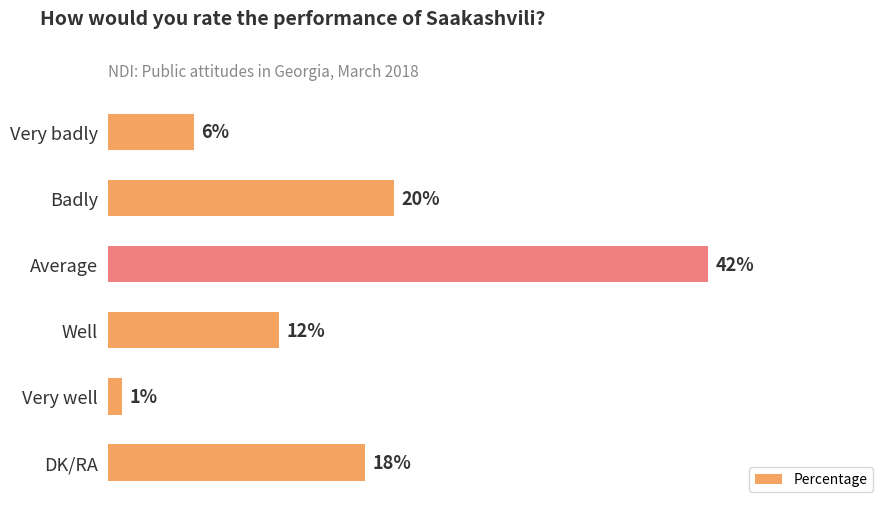

Which has a higher value, Well or Very well?

Well